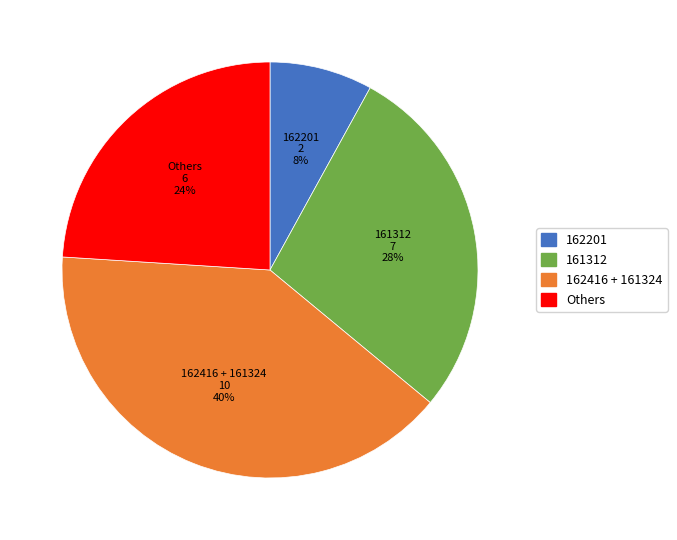

Is it true that 162201 is 8% of the pie?

True